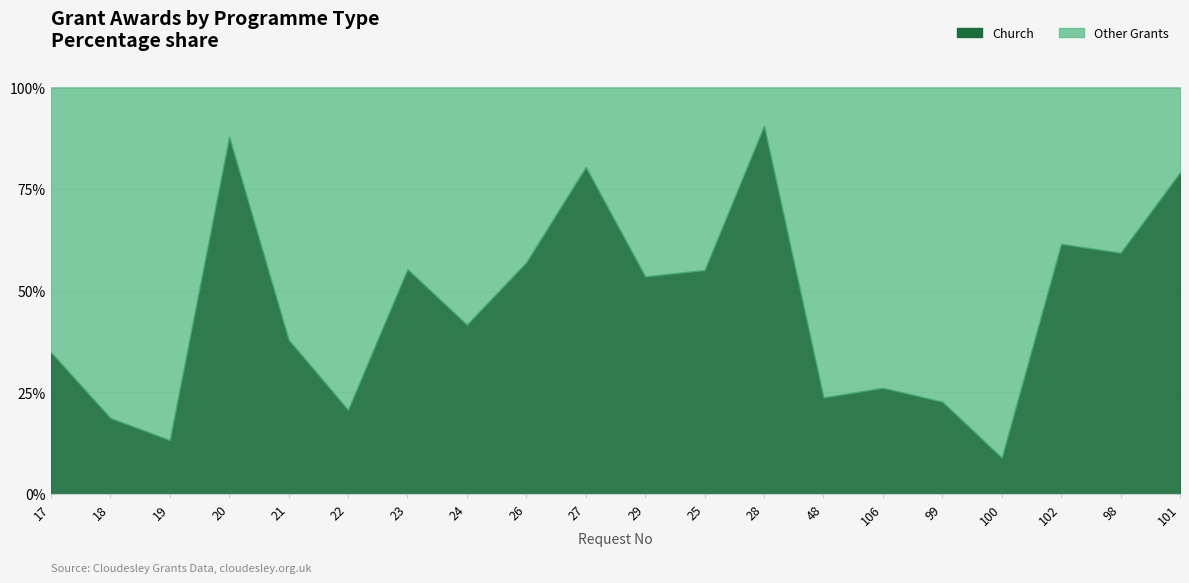

What is the difference between the maximum and minimum values in the Church series?

51470